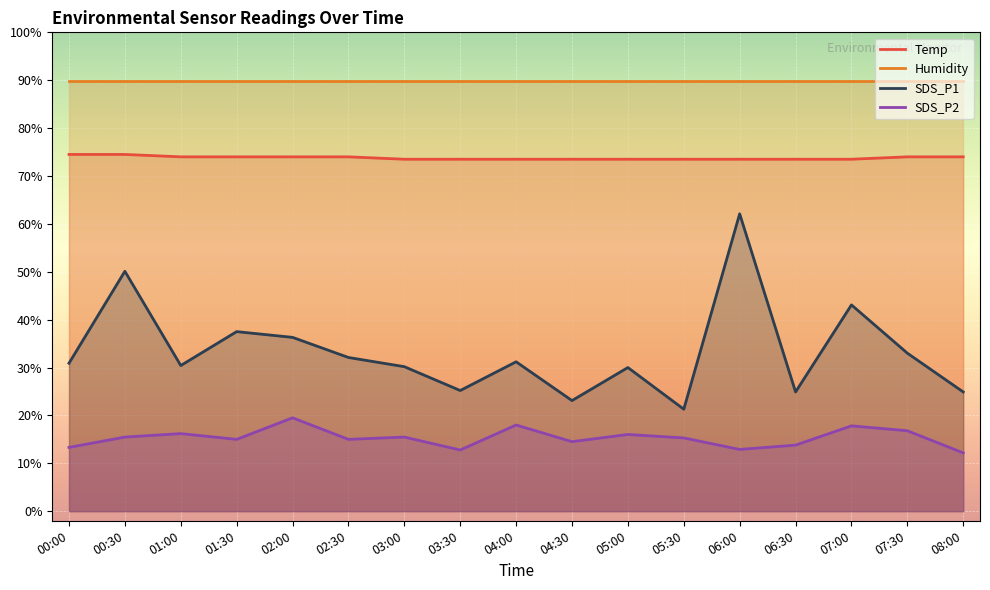

Where is the first local minimum for SDS_P1?

01:00